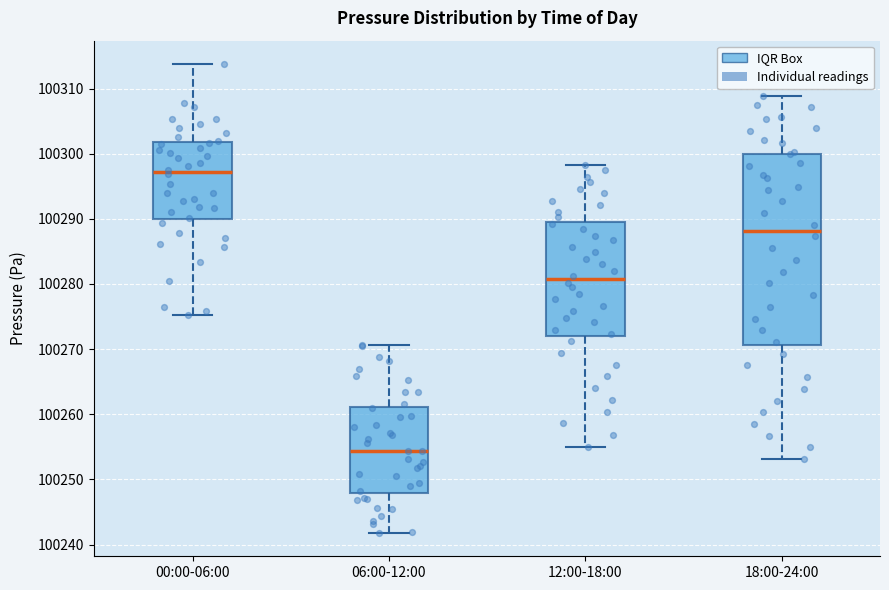

Which box is the tallest, from its lower edge to its upper edge?

18:00-24:00